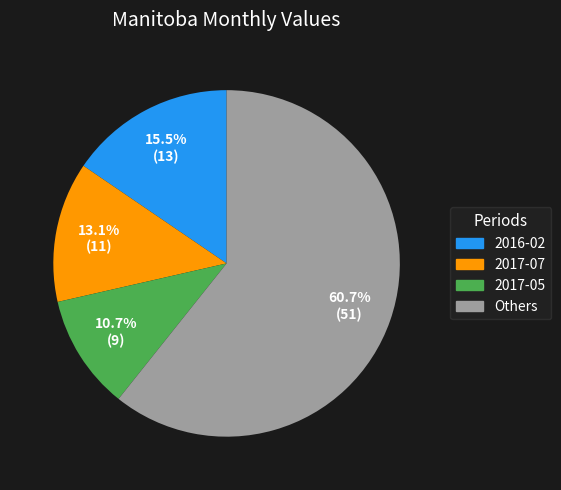

Is there any slice that represents more than half of the pie?

Yes